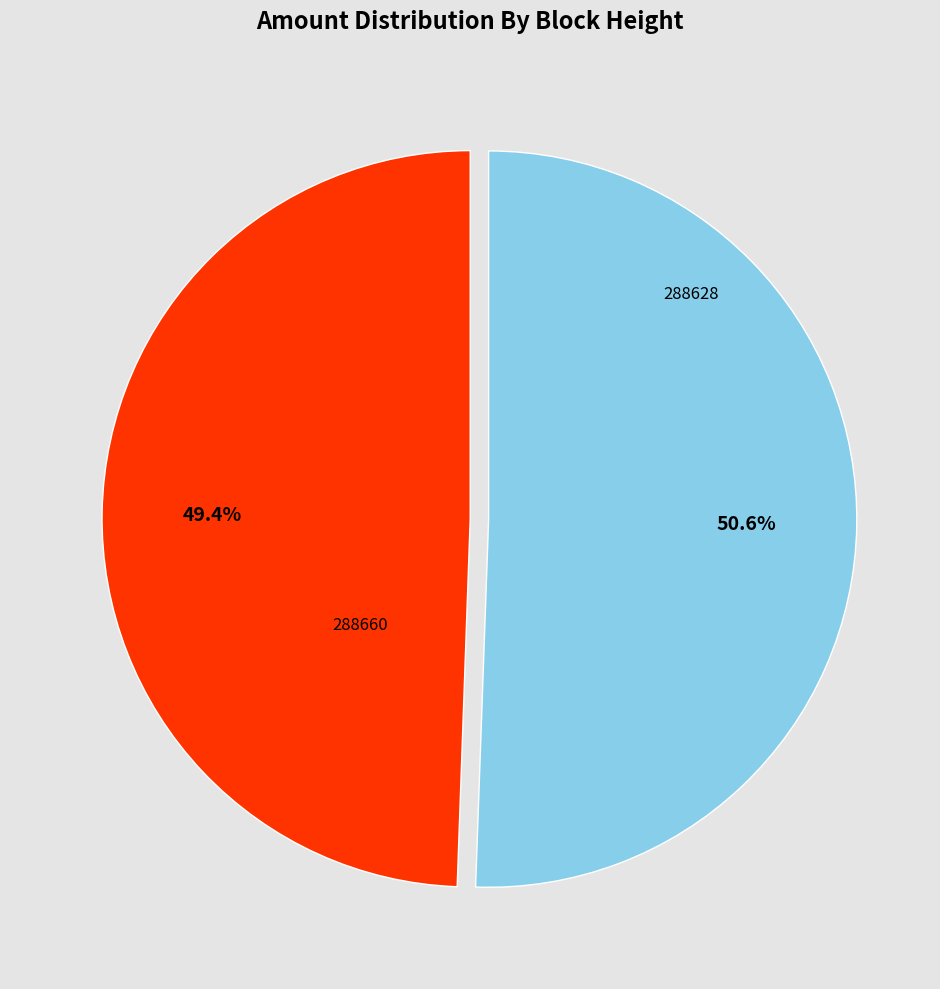

Does any single category account for the majority?

Yes